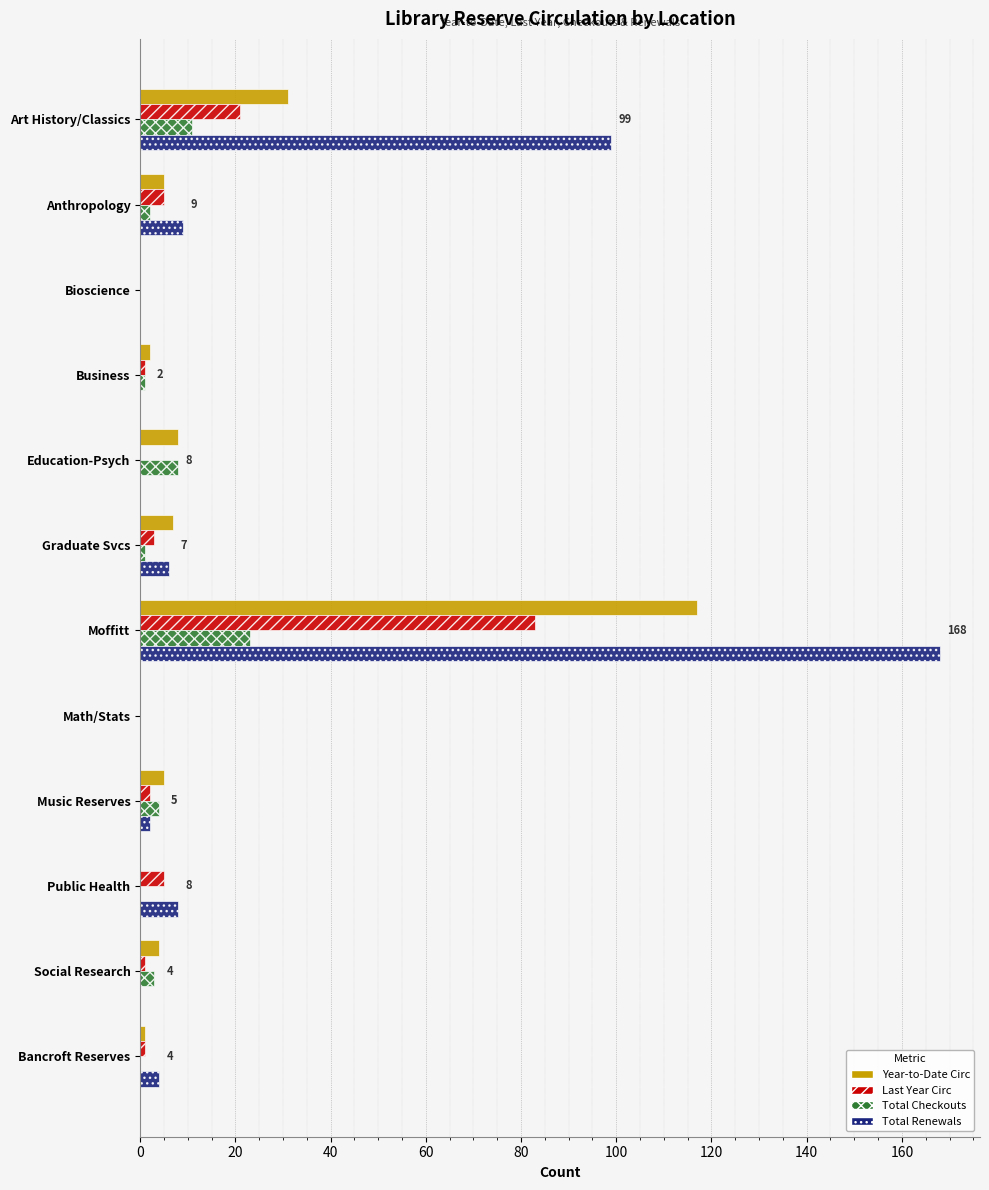

How many distinct data groups are displayed?

4